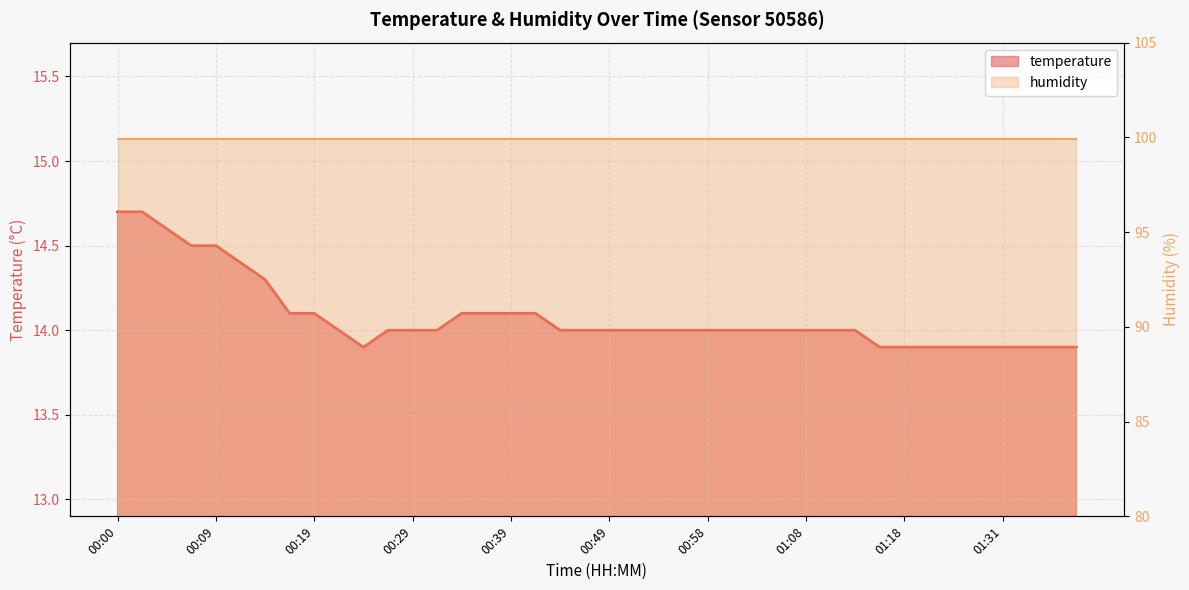

What is the greatest value displayed?

14.7